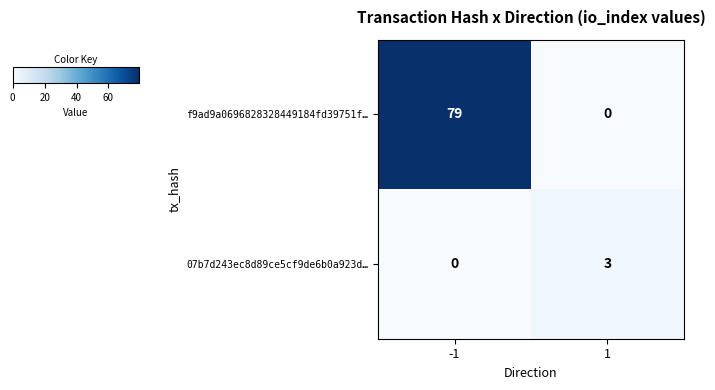

What is the maximum value shown in the chart?

79